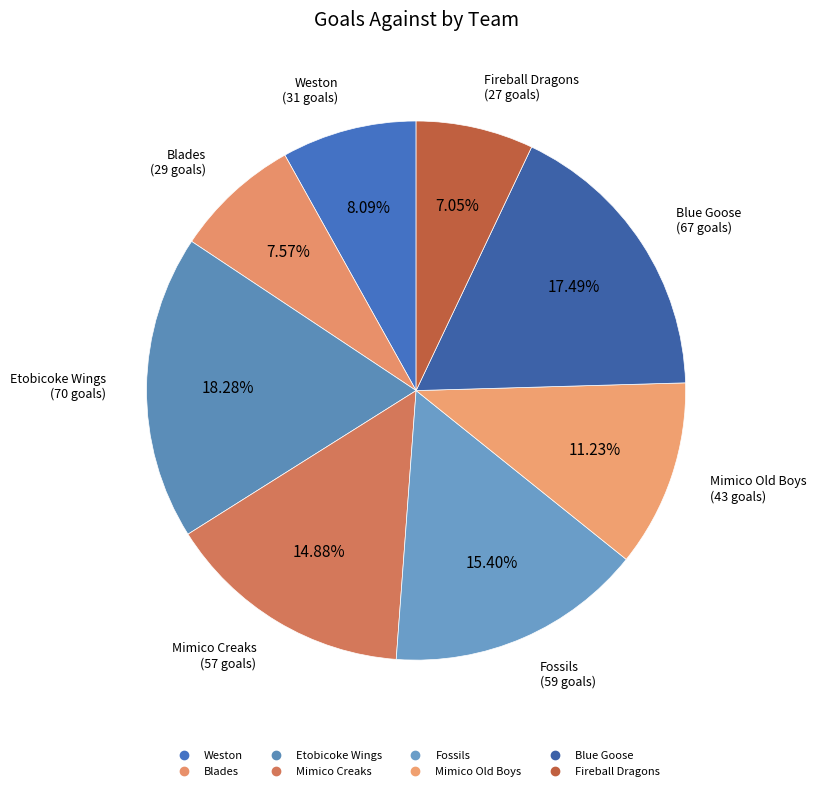

Is it true that Fireball Dragons is 1% of the pie?

False